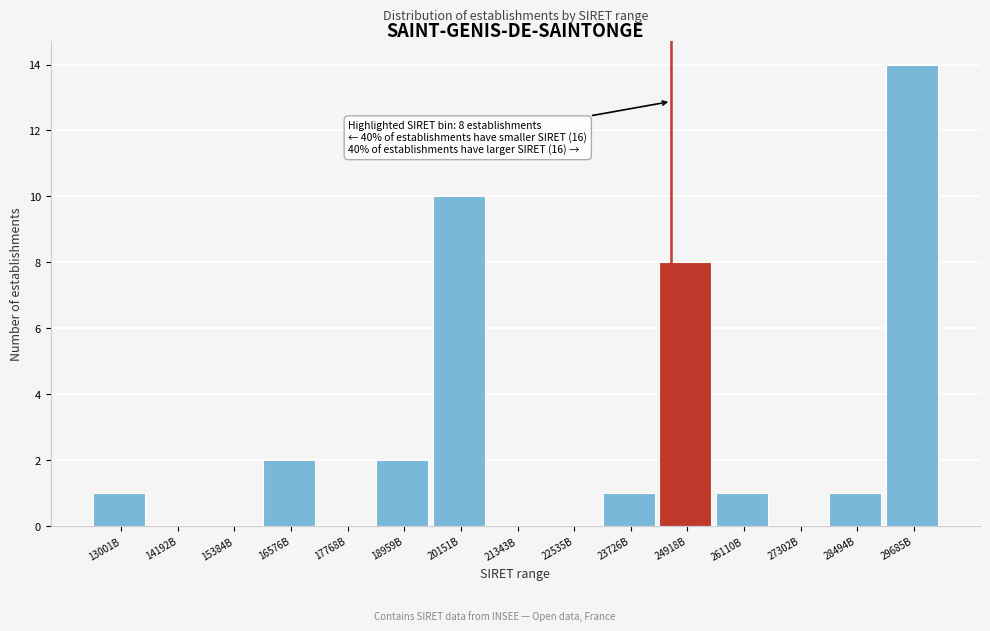

Reading right to left, transcribe all the data shown in this chart.

29685B=14	28494B=1	27302B=0	26110B=1	24918B=8	23726B=1	22535B=0	21343B=0	20151B=10	18959B=2	17768B=0	16576B=2	15384B=0	14192B=0	13001B=1